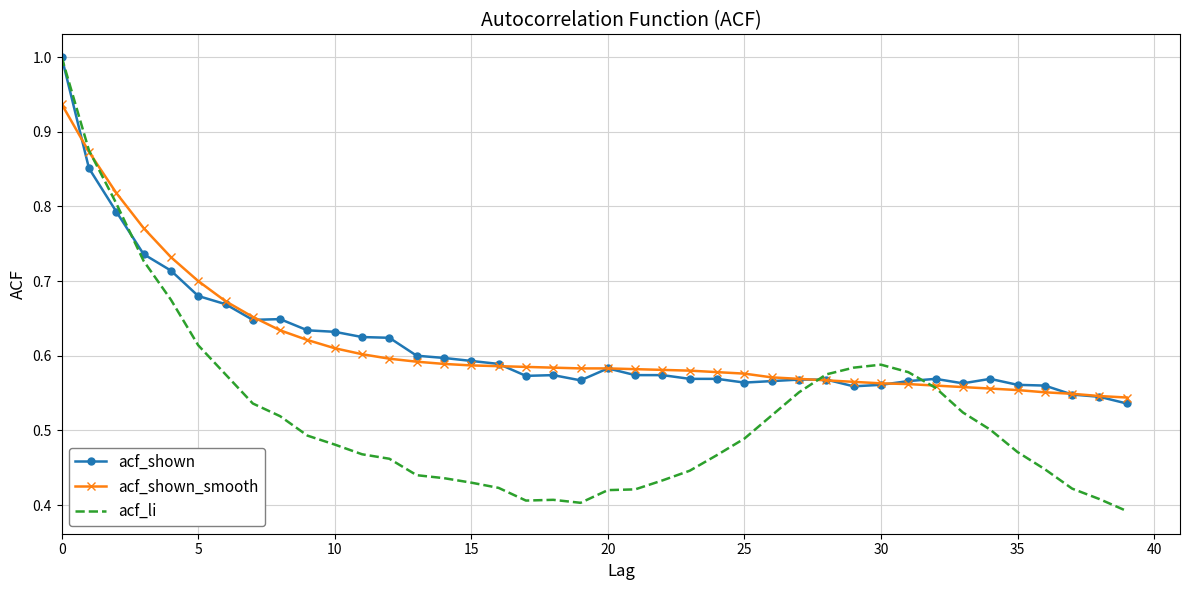

What is the greatest value displayed?

1.0